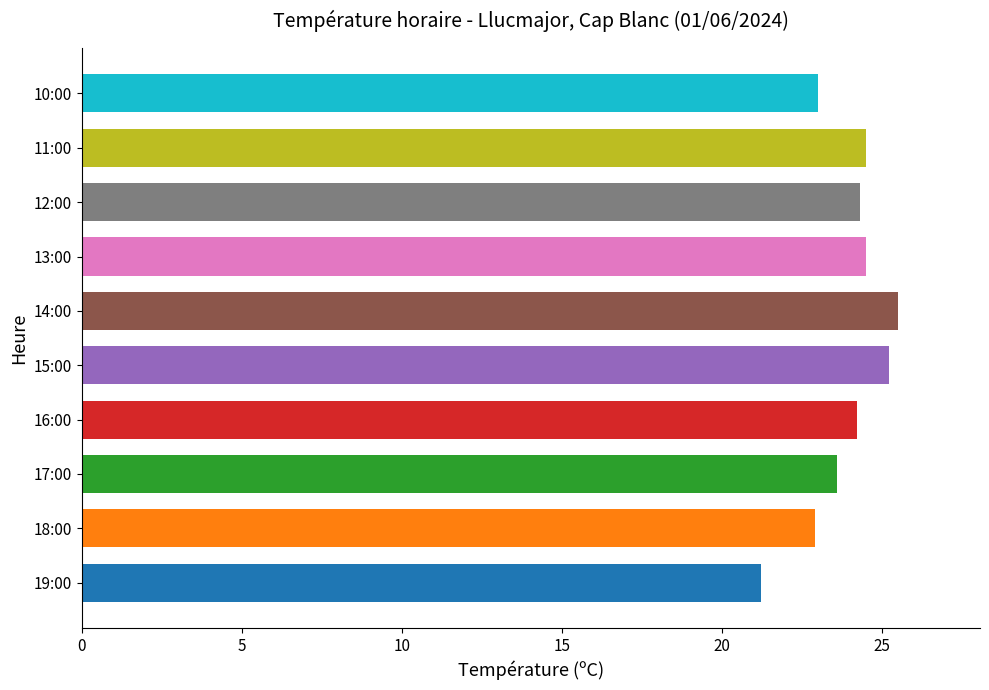

Which label corresponds to the smallest value in the chart?

19:00